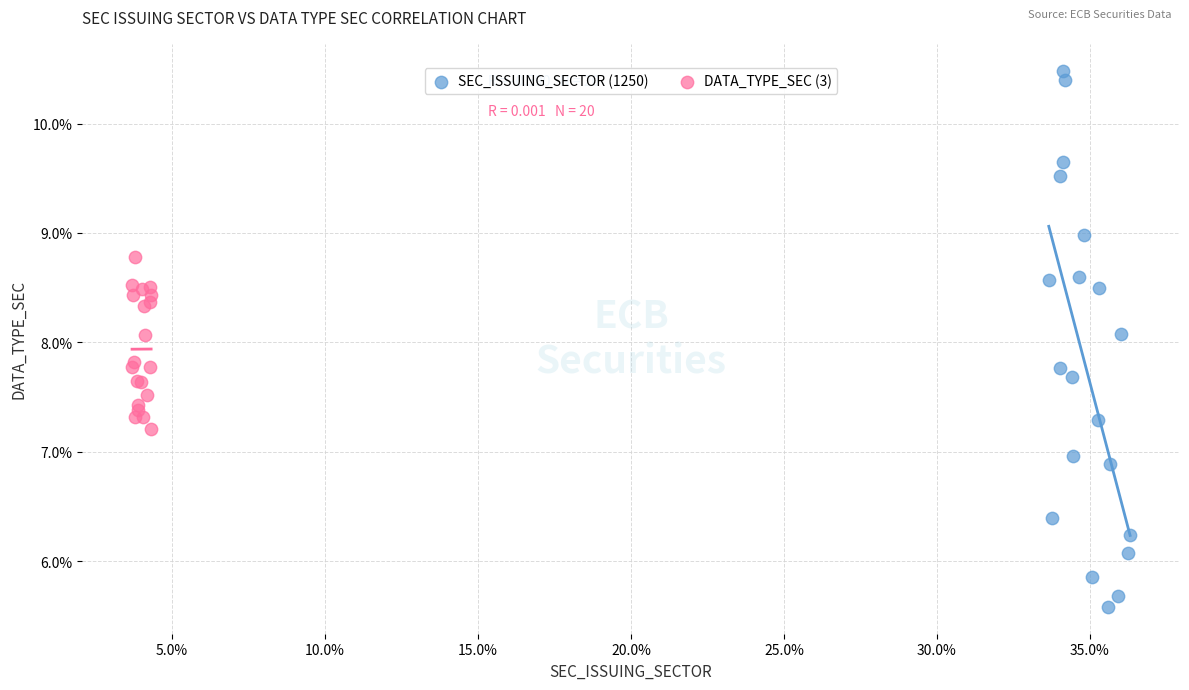

What are all the series names shown in the legend?

SEC_ISSUING_SECTOR (1250), DATA_TYPE_SEC (3)